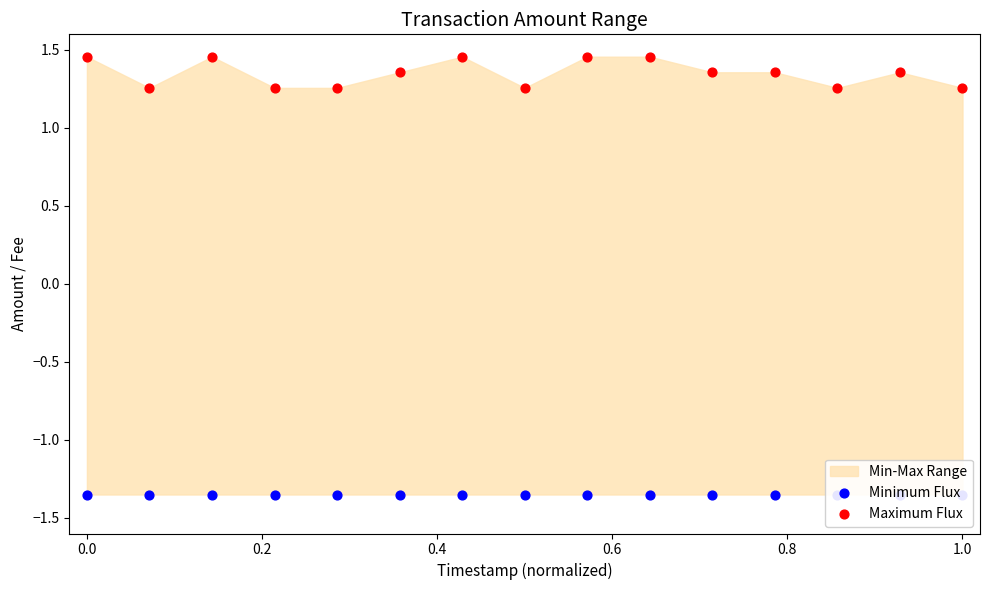

Which series reaches the maximum Y coordinate?

Maximum Flux